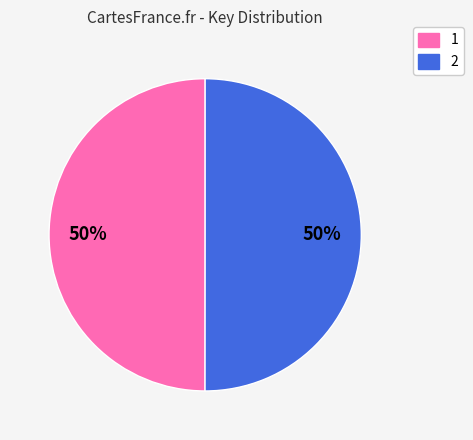

Approximately how many times larger is the value at 2 compared to 1?

1.0